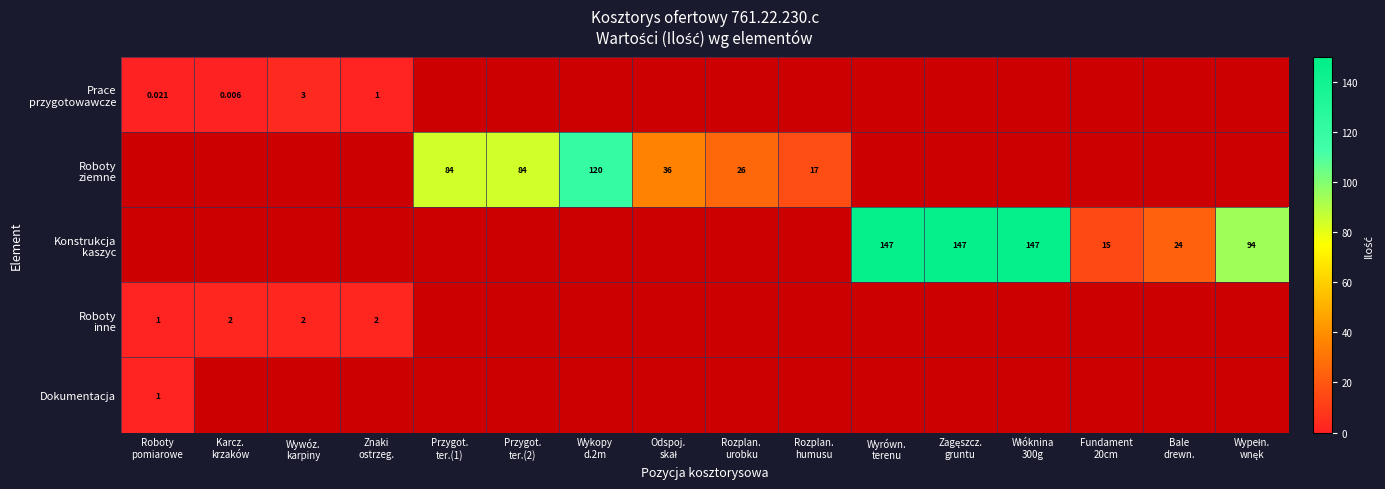

At which label does Roboty ziemne first exceed 36?

Przygot. ter.(1)